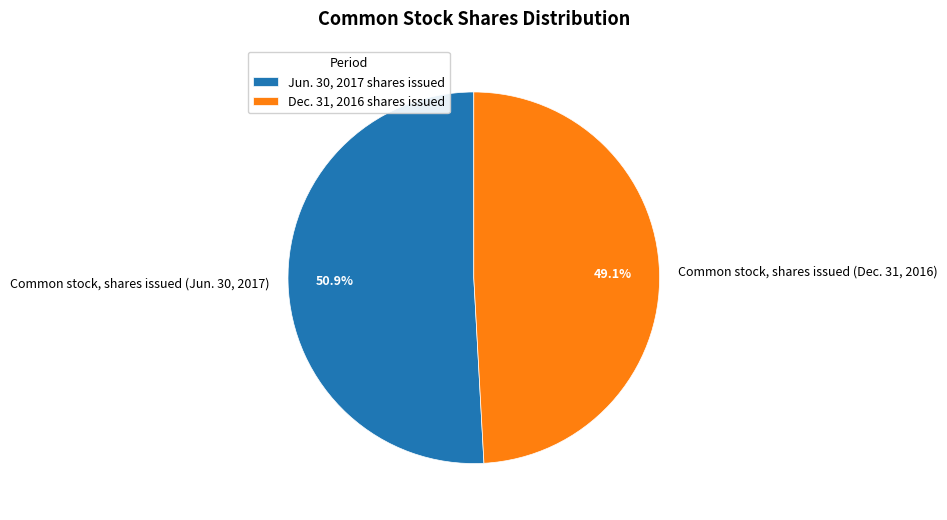

Does Common stock, shares issued (Jun. 30, 2017) represent more than half of the total?

Yes